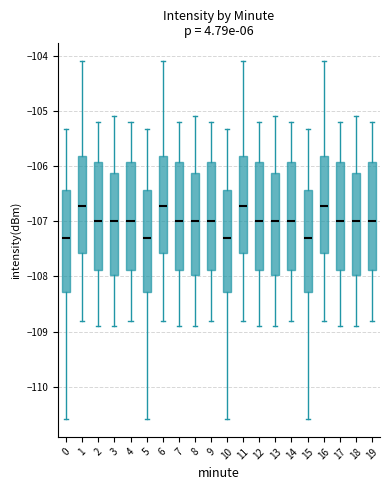

Where does the lower whisker of the box at x = 19 end on the y-axis? The values are not printed on the chart, so give them approximately, as read against the axis.

-108.8